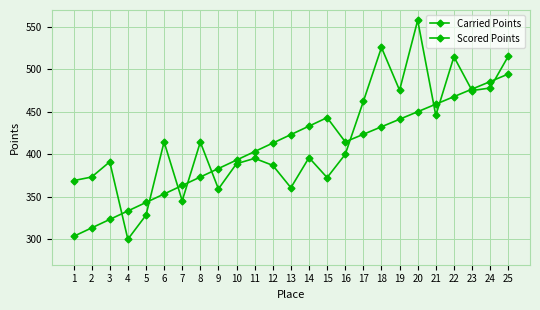

What is the average value of the Scored Points series?

405.8